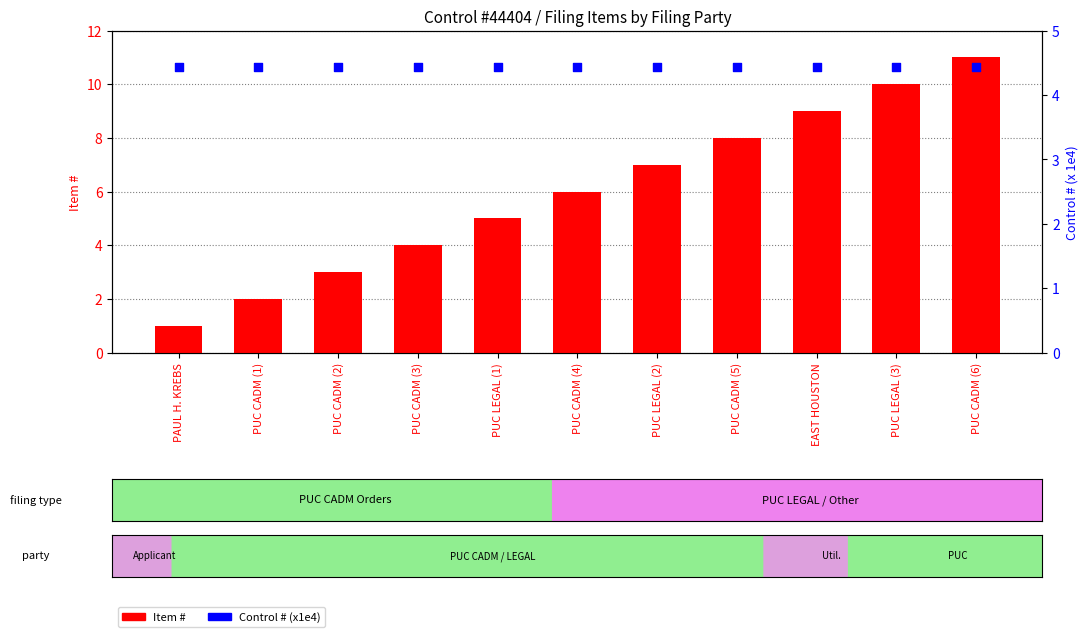

Which series reaches the minimum Y coordinate?

Item #